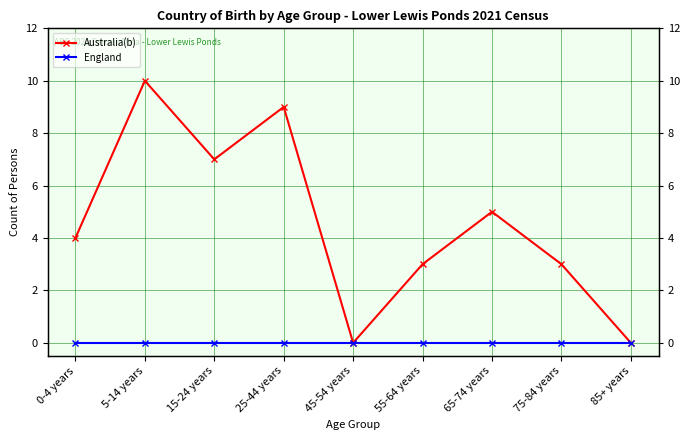

Which has a higher value, 55-64 years or 75-84 years?

55-64 years